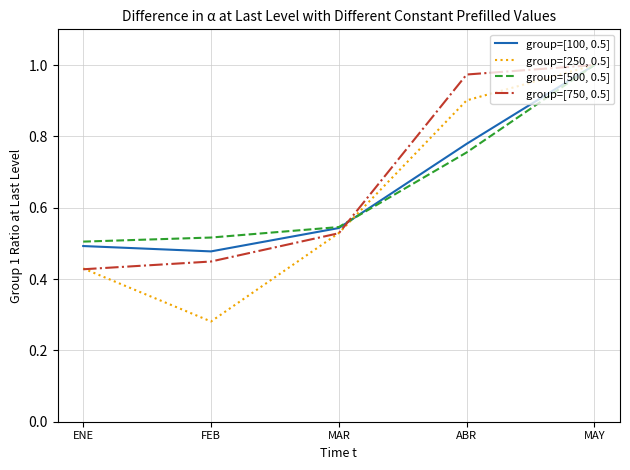

At which label does group=[100, 0.5] reach its peak?

MAY